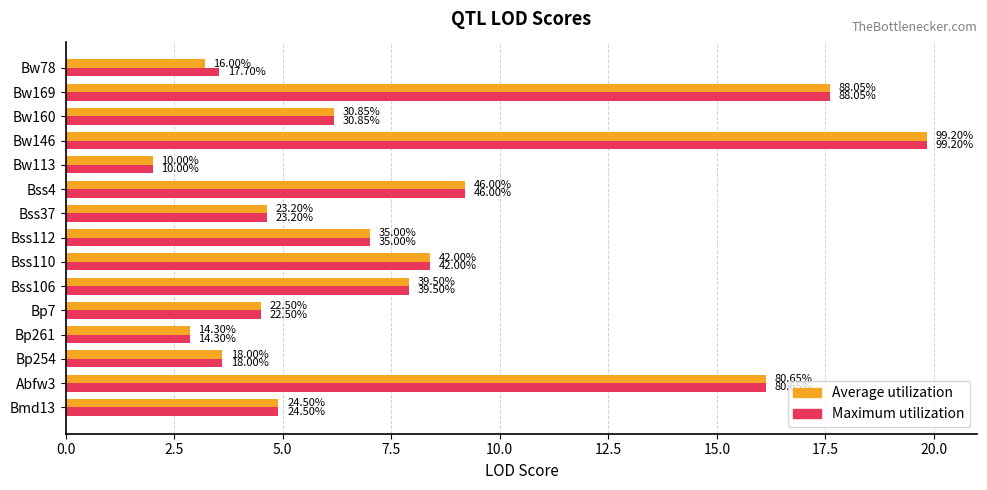

What is the maximum value shown in the chart?

19.8